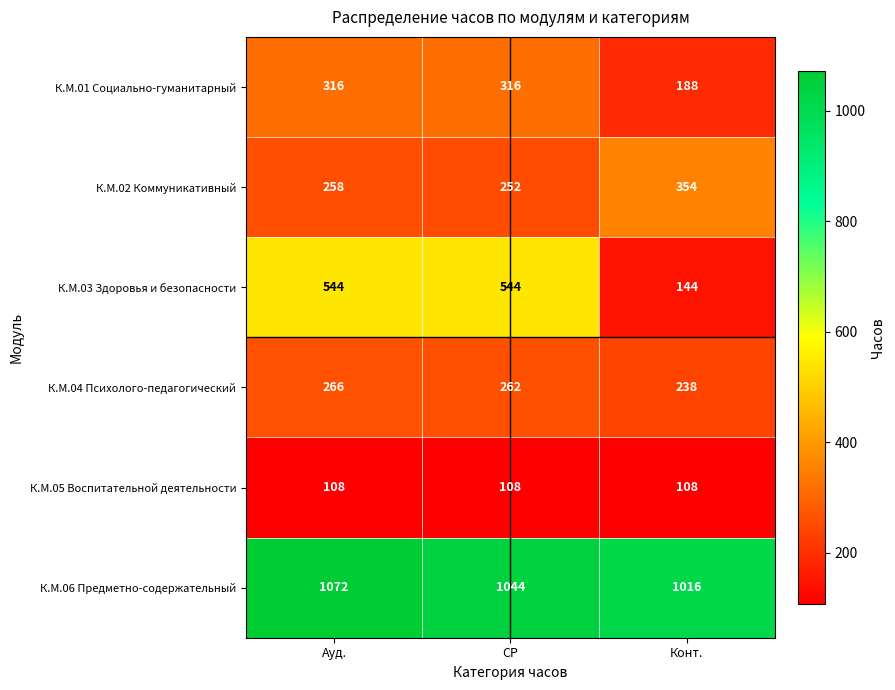

Which label corresponds to the largest value in the chart?

Ауд.